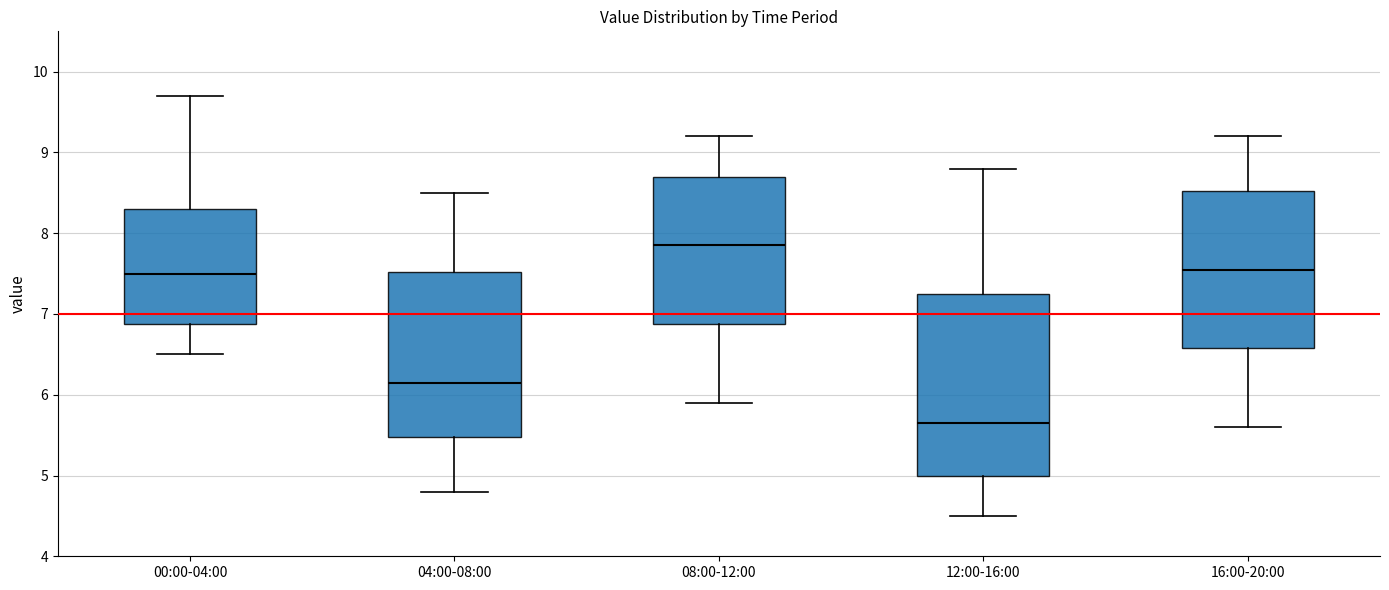

Which box's median line is the lowest?

12:00-16:00